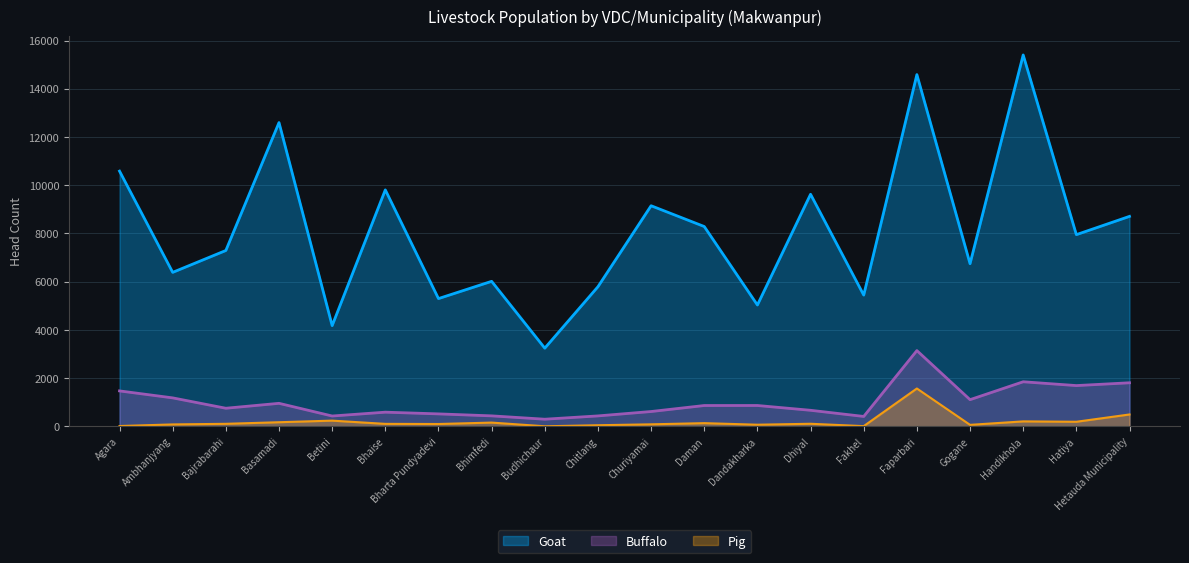

Between Bhimfedi and Basamadi, which is larger?

Basamadi